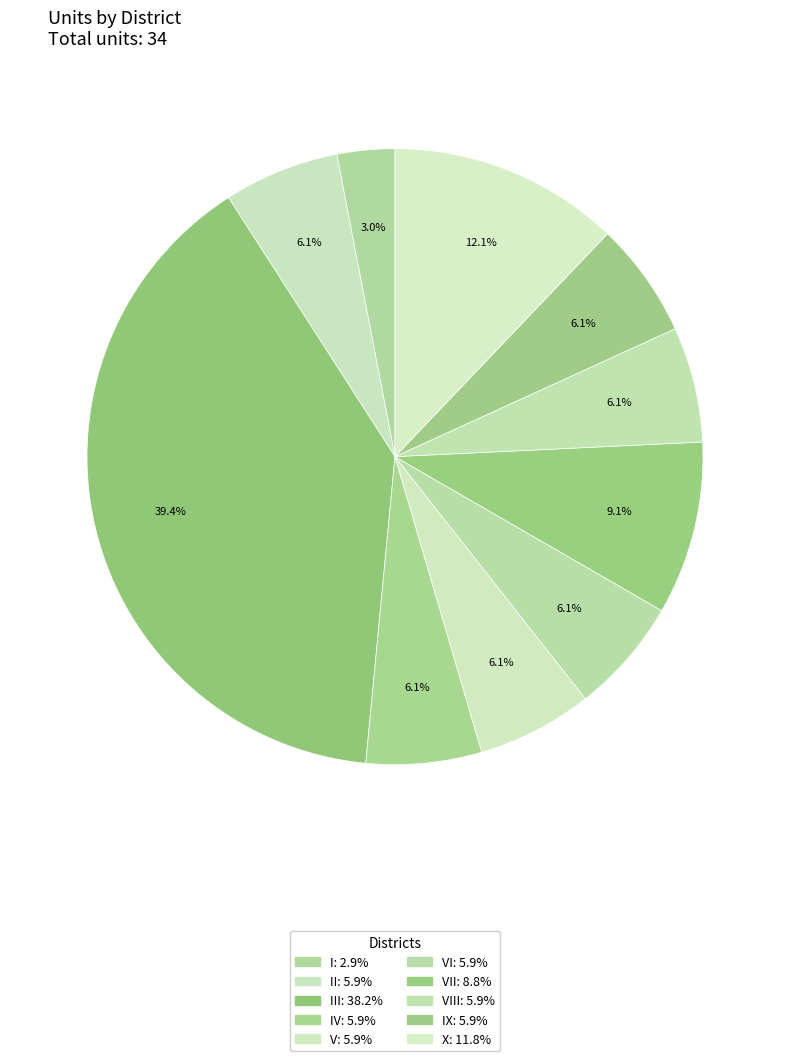

How many segments does this pie chart have?

10